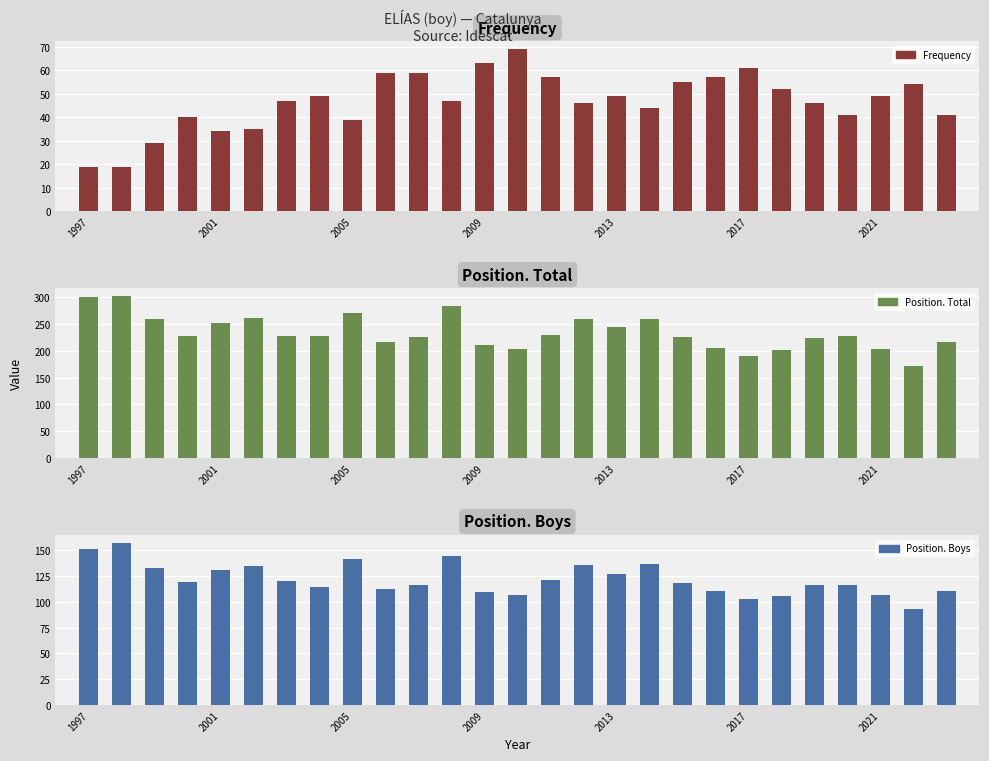

List the series in order of their overall mean, lowest first.

Frequency, Position. Boys, Position. Total